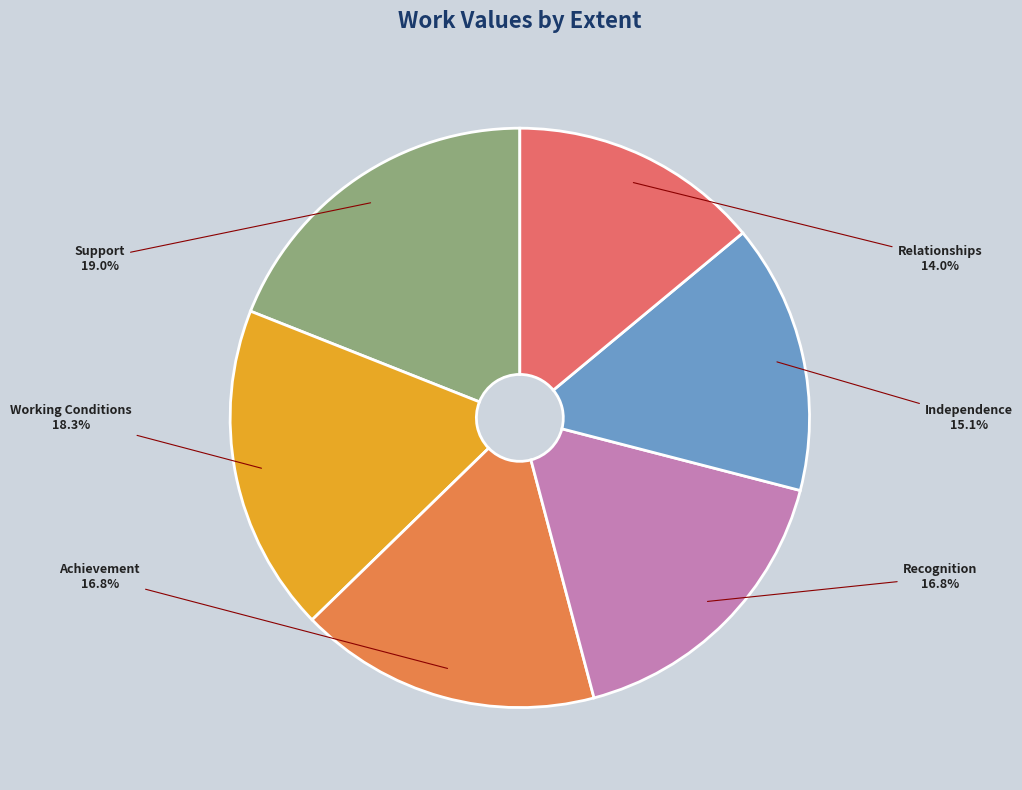

Which slice is the largest?

Support